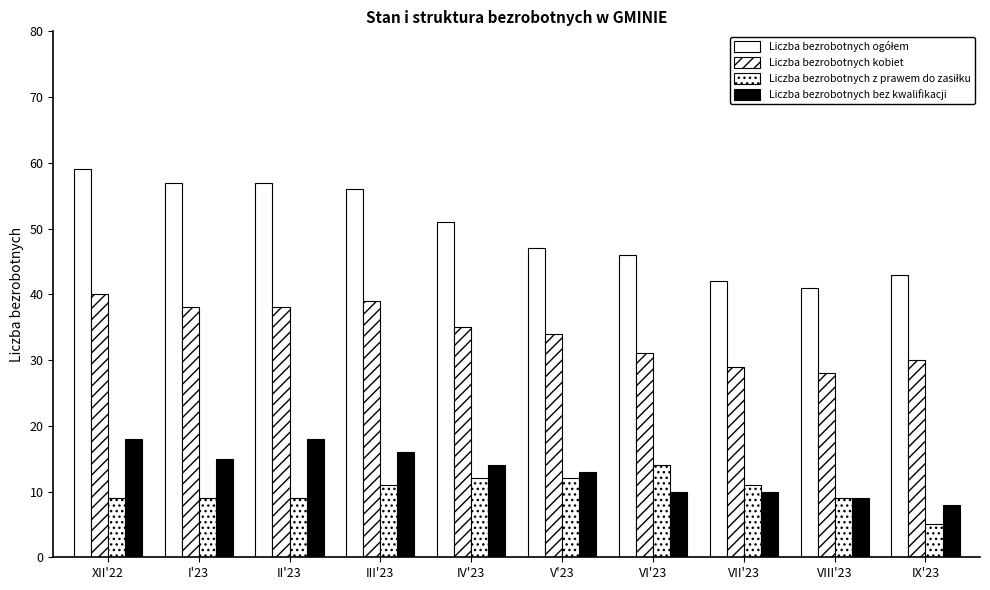

How many categories are shown in the chart?

10